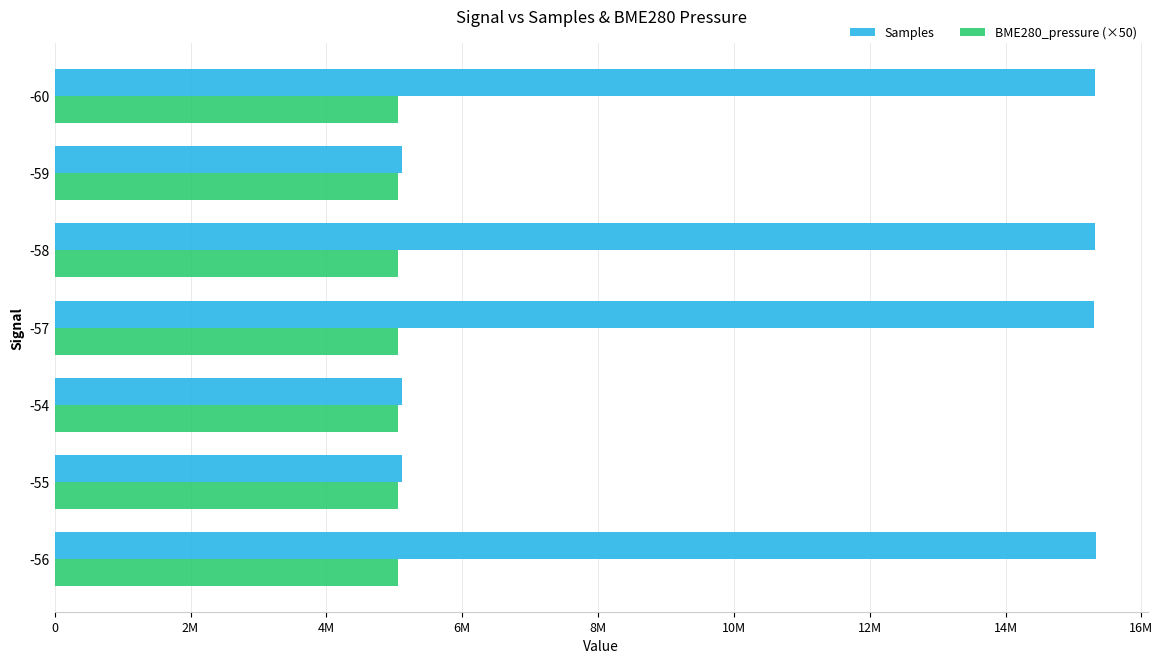

What is the value of the Samples bar at the 1st from the left?

15330271.0